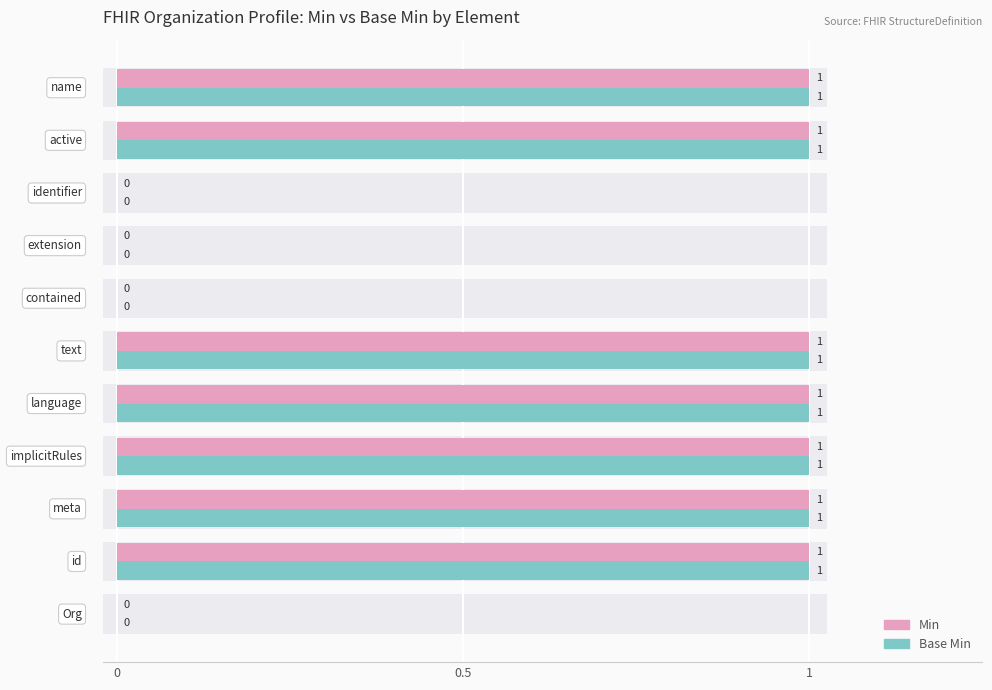

Reading right to left, list all the values displayed in this chart.

Min: 1	1	0	0	0	1	1	1	1	1	0
Base Min: 1	1	0	0	0	1	1	1	1	1	0